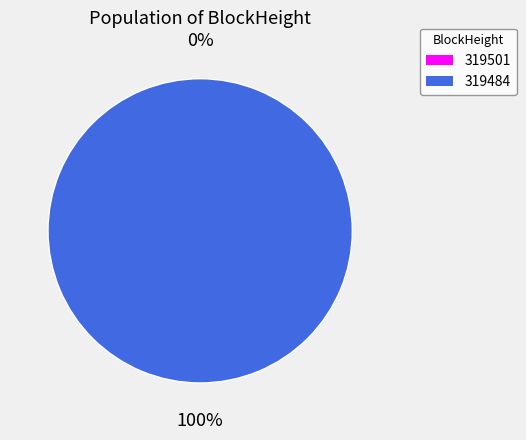

To the nearest percent, what is the combined percentage of 319484 and 319501?

100%